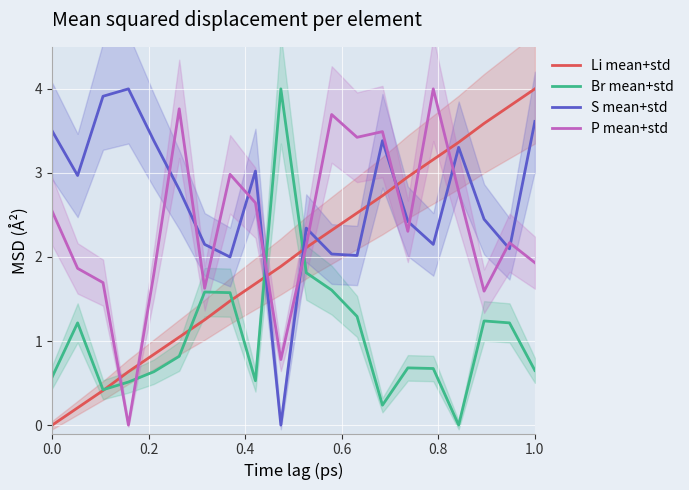

How many interior local peaks does the S mean+std series have?

5